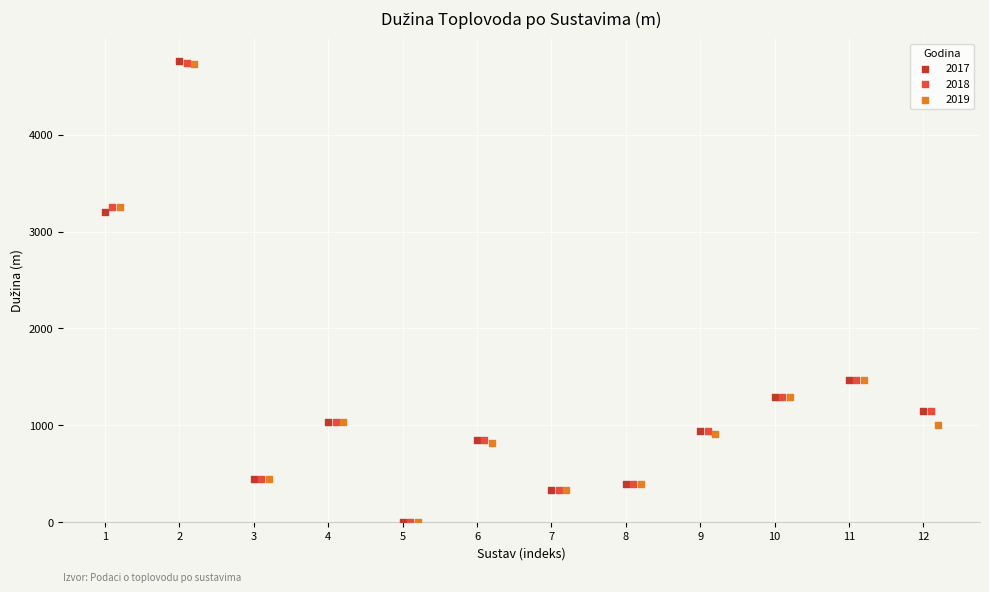

Which series has the widest spread of Y values?

2017